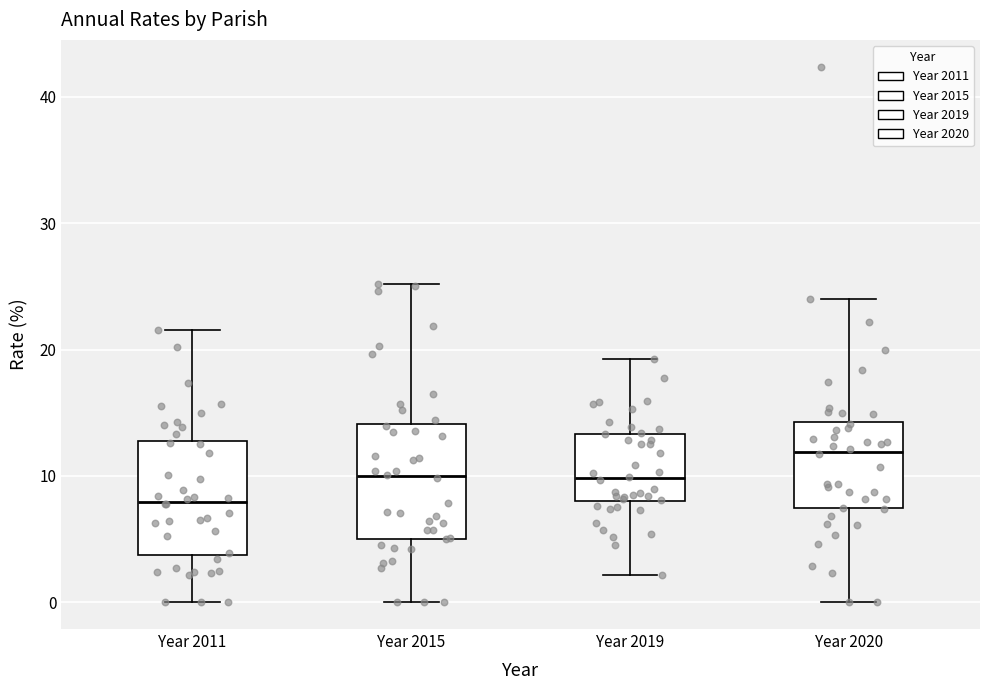

Reading left to right, transcribe this box plot: for each box, give where its median line is, the range the box spans, and where its two whiskers end, as read against the y-axis. The values are not printed on the chart, so give them approximately, as read against the axis.

Year 2011: median 8, box 4 to 13, whiskers 0 to 22
Year 2015: median 10, box 5 to 14, whiskers 0 to 25
Year 2019: median 10, box 8 to 13, whiskers 2 to 19
Year 2020: median 12, box 7 to 14, whiskers 0 to 24